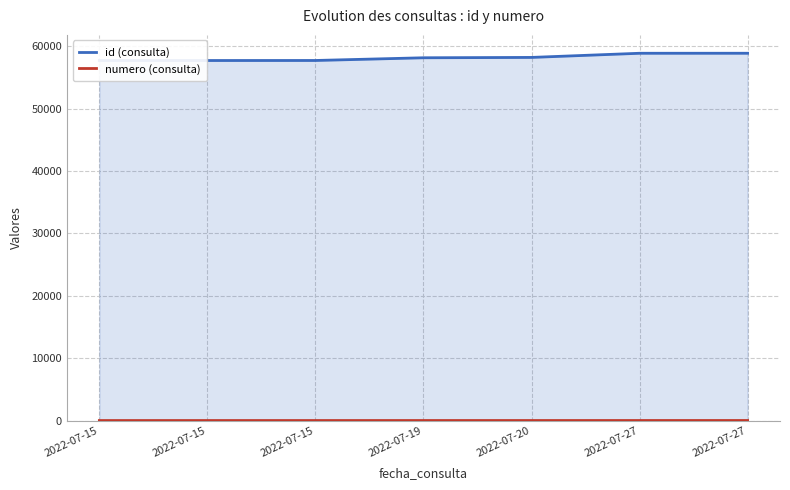

True or false: numero (consulta) and id (consulta) intersect in this chart.

False